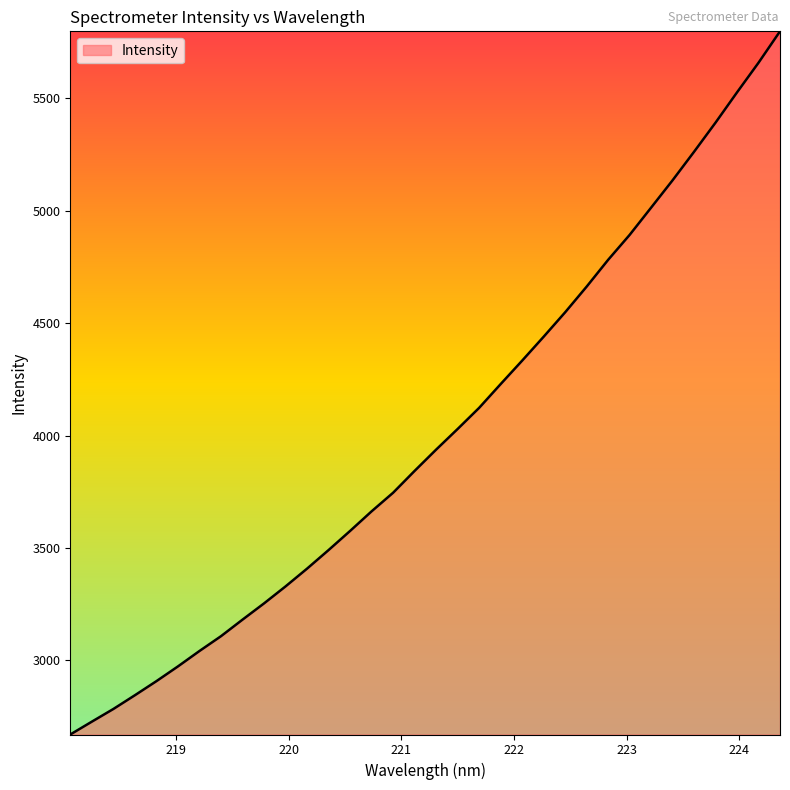

What is the difference between the maximum and minimum values?

3129.1